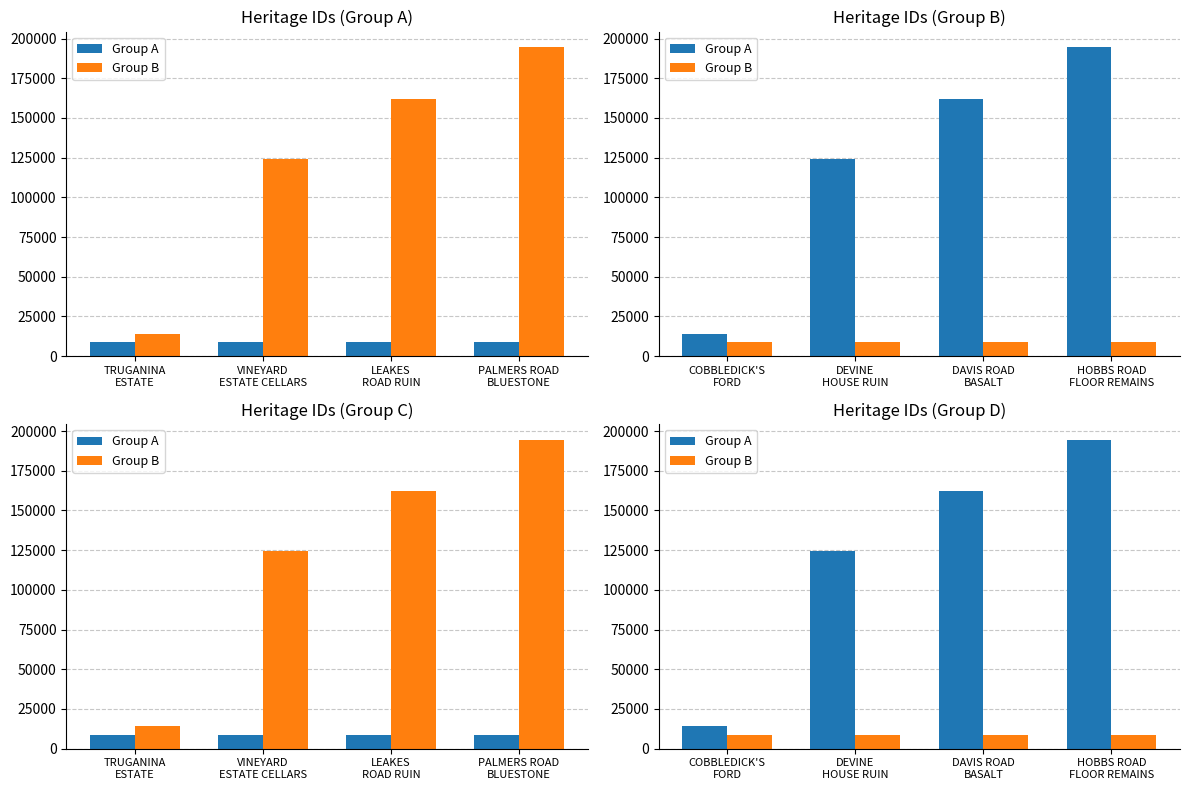

Which series has the widest spread of values?

Group A